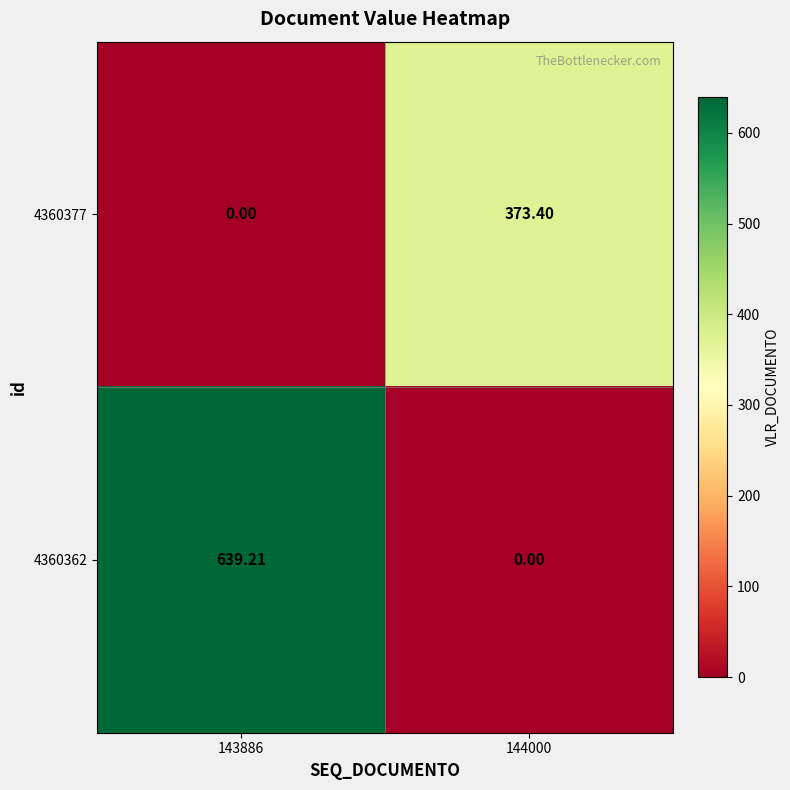

Which series has the largest total across all categories?

4360362